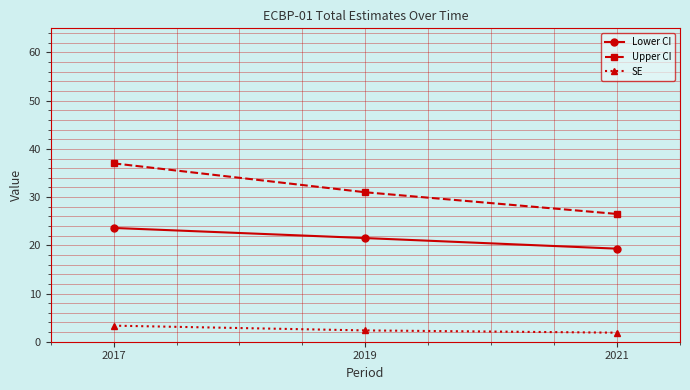

Which series has the largest range (max minus min)?

Upper CI